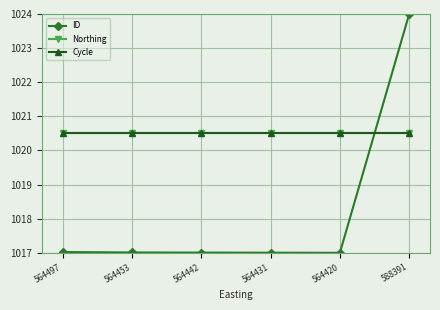

Is this an area chart (filled region under the line)?

No